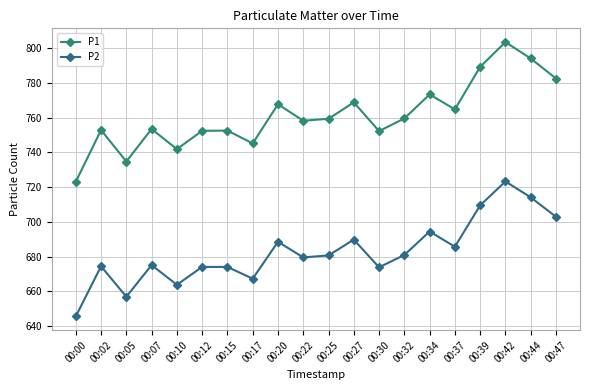

True or false: P2 and P1 intersect in this chart.

False